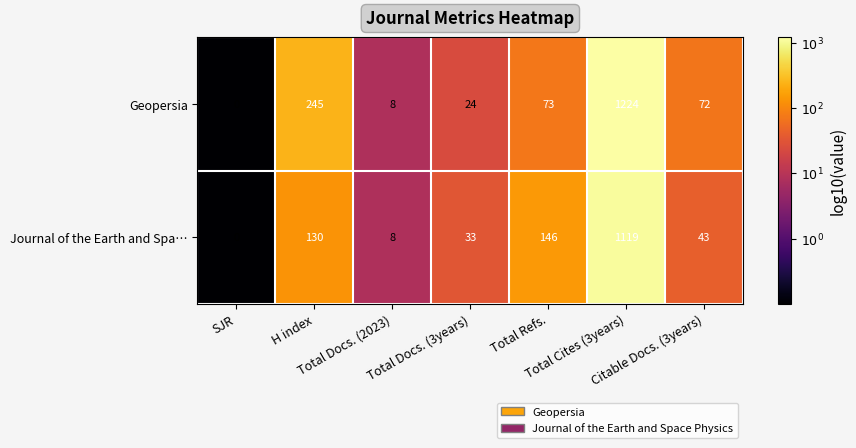

What is the sum of all Journal of the Earth and Spa… values?

1479